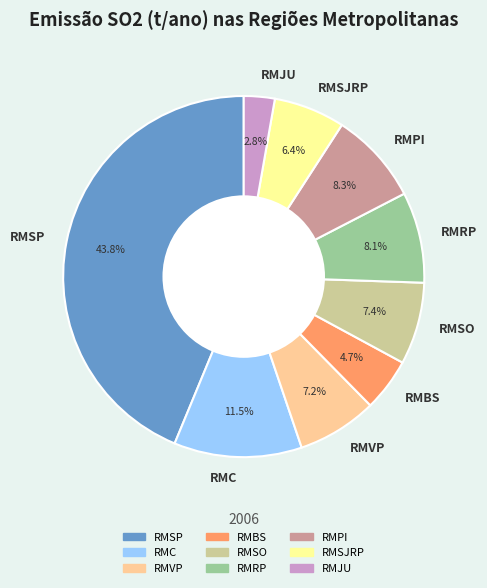

What is the smallest slice in the pie chart?

RMJU